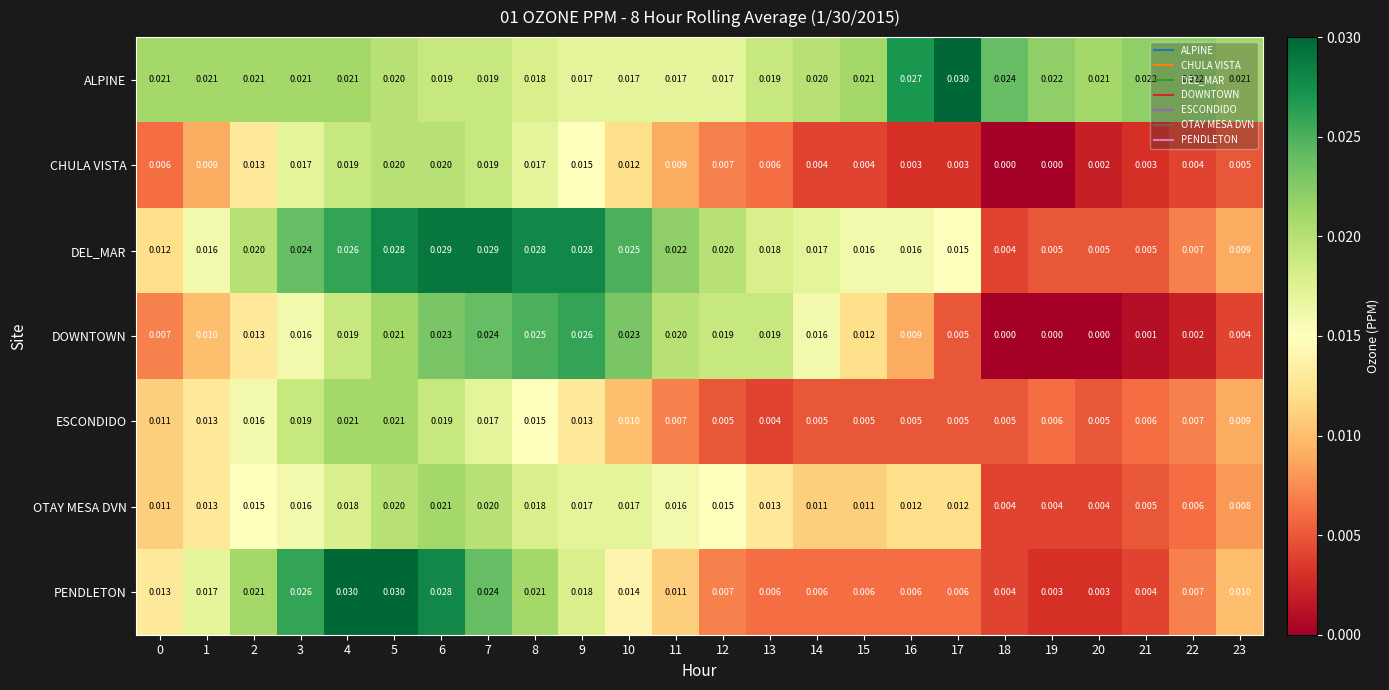

What is the total value across all series at 7?

0.2